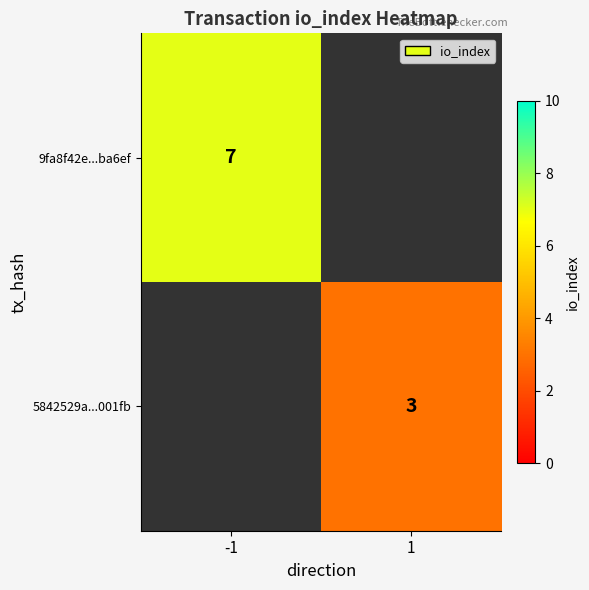

The 9fa8f42e...ba6ef series shows 4 at -1. True or false?

False